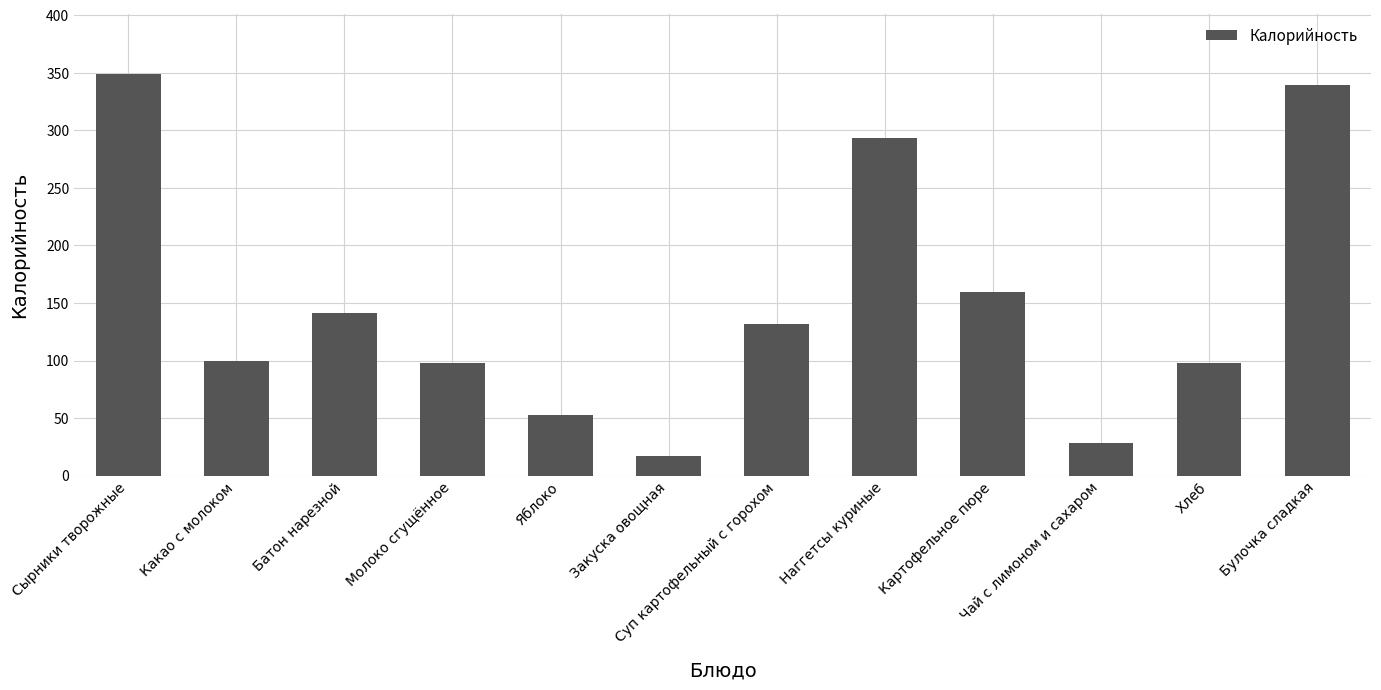

What is the change in value from Какао с молоком to Закуска овощная?

-83